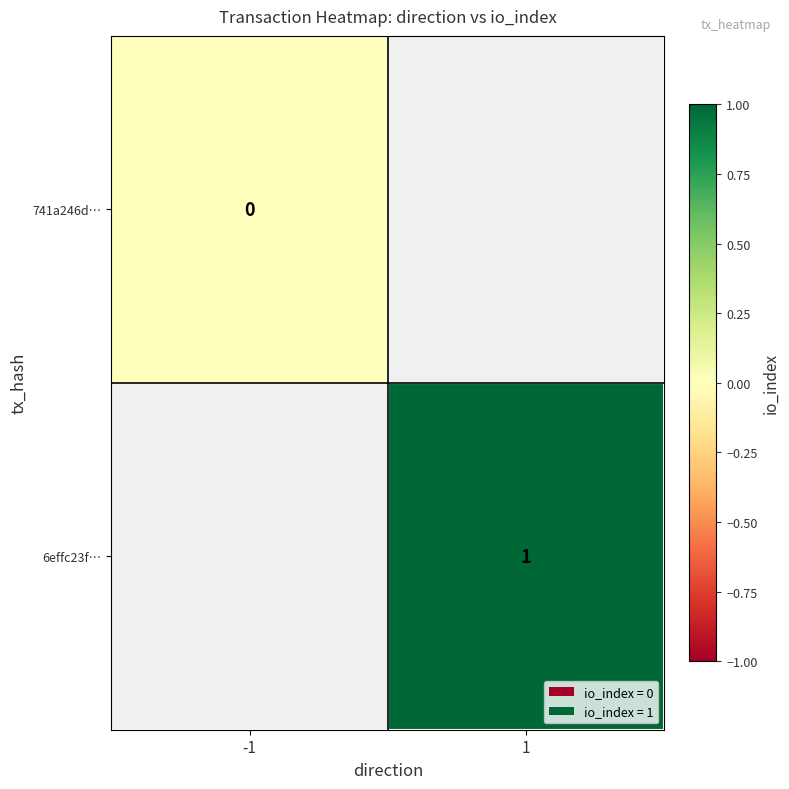

How many data points does each series have?

2